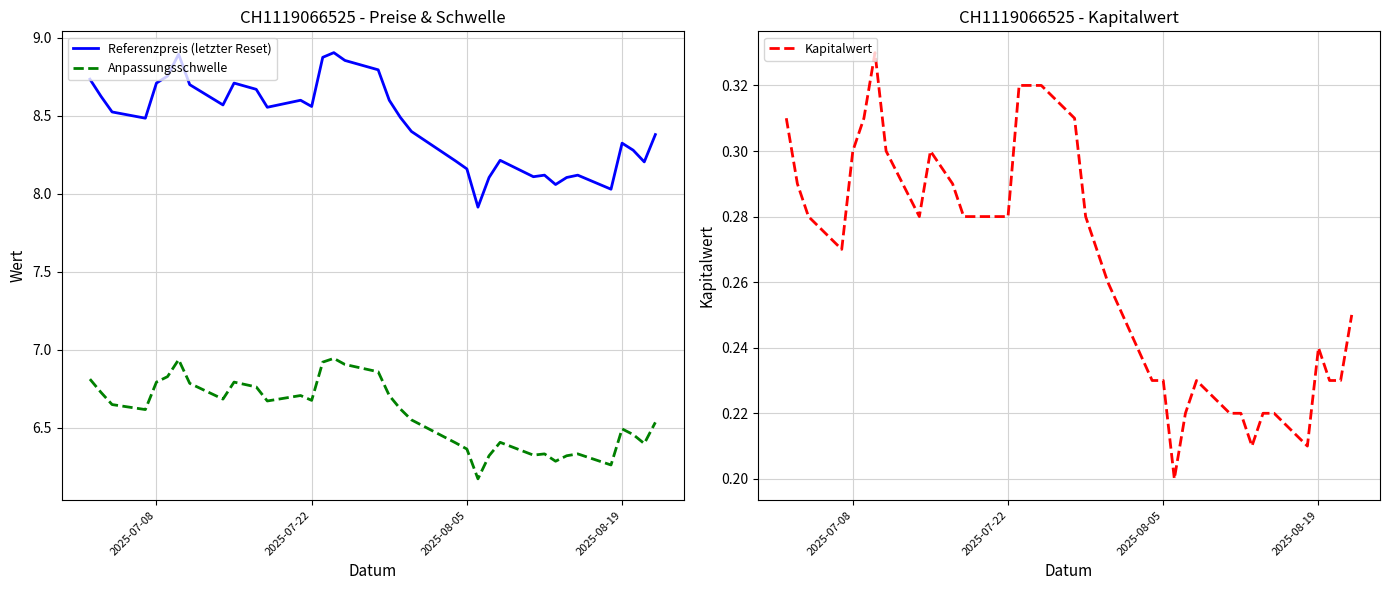

True or false: Anpassungsschwelle and Referenzpreis (letzter Reset) cross at least once.

False